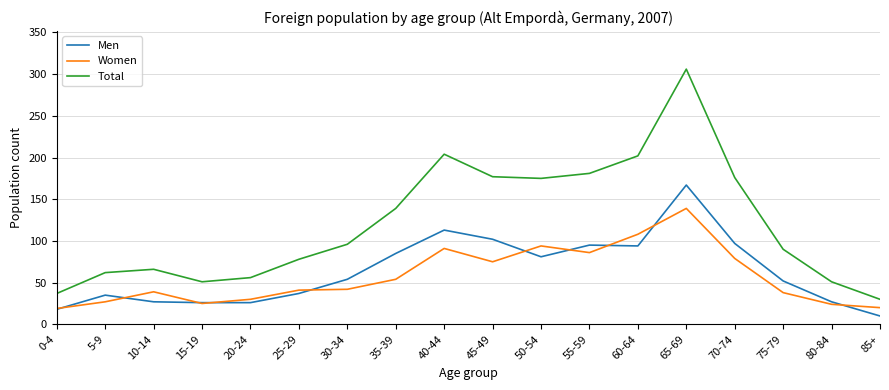

Is the value of Men at 85+ greater than the value of Total at 5-9?

No